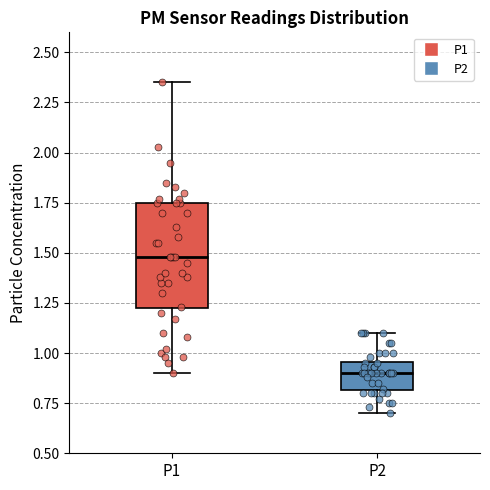

Reading left to right, transcribe this box plot: for each box, give where its median line is, the range the box spans, and where its two whiskers end, as read against the y-axis. The values are not printed on the chart, so give them approximately, as read against the axis.

P1: median 1.50, box 1.20 to 1.75, whiskers 0.90 to 2.35
P2: median 0.90, box 0.80 to 0.95, whiskers 0.70 to 1.10